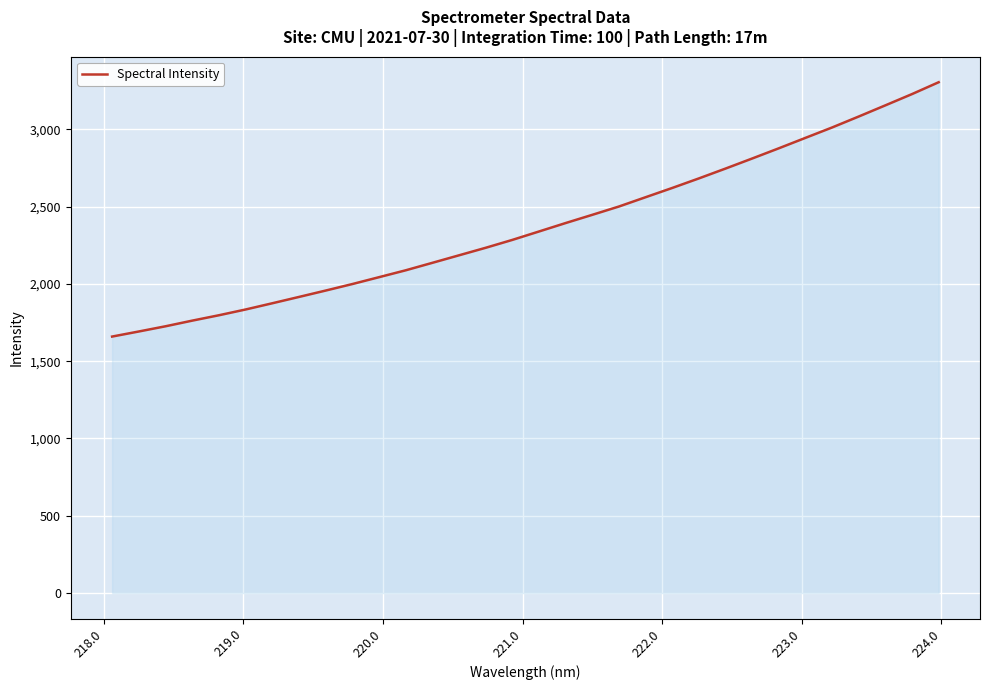

How many values are below 2339?

16